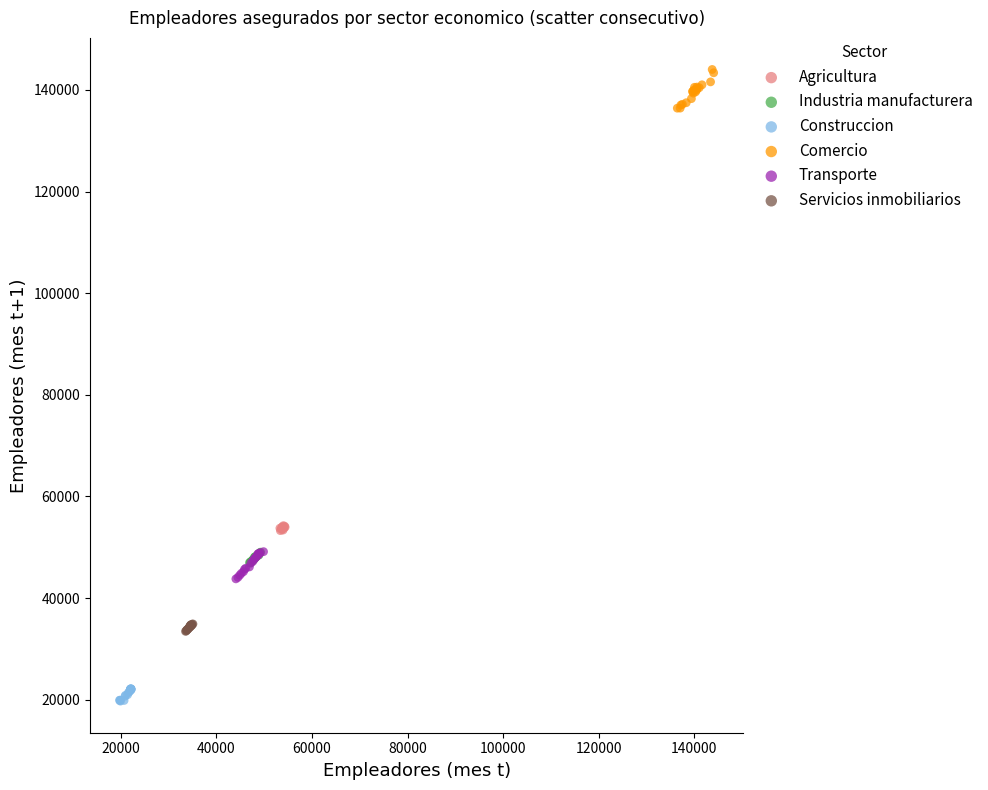

Which series reaches the minimum Y coordinate?

Construccion